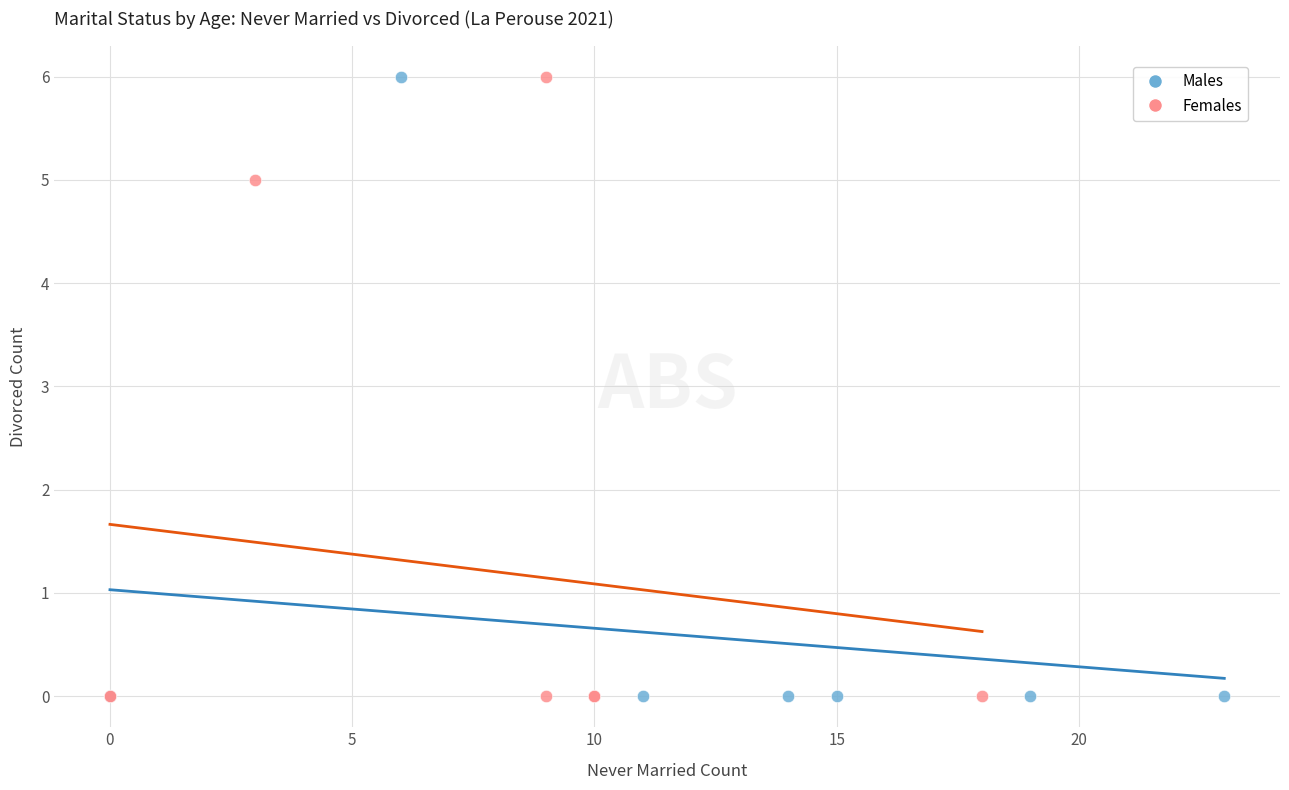

What are all the series names shown in the legend?

Males, Females